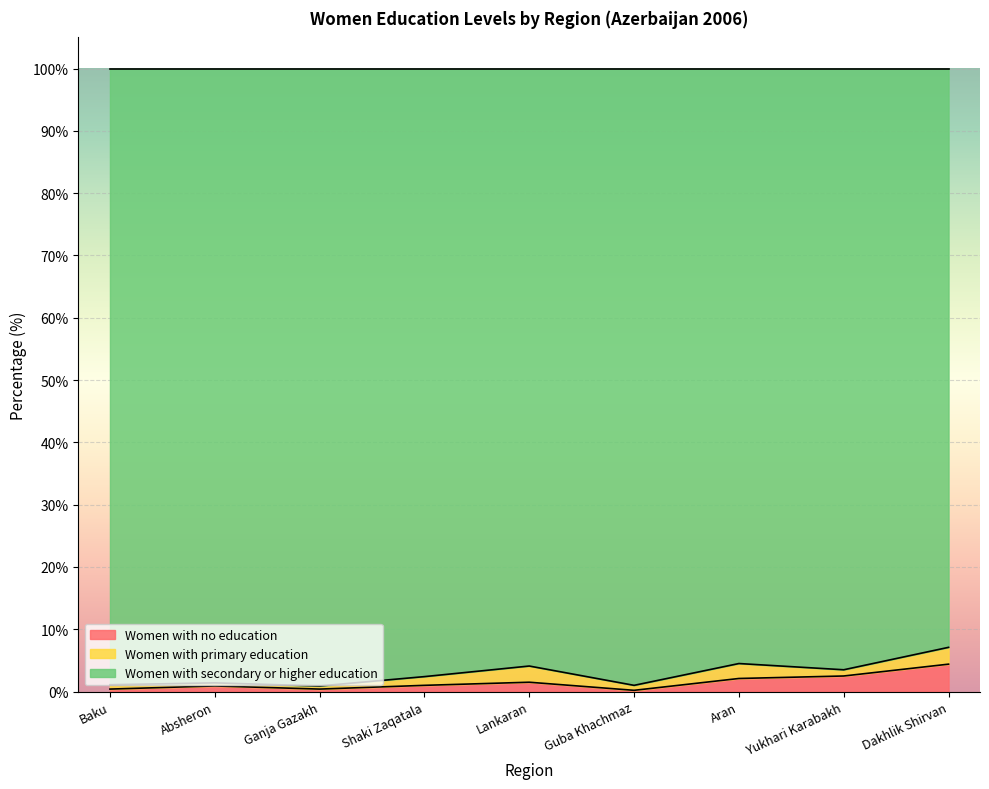

The value of Women with no education at Yukhari Karabakh is 2.5. True or false?

True